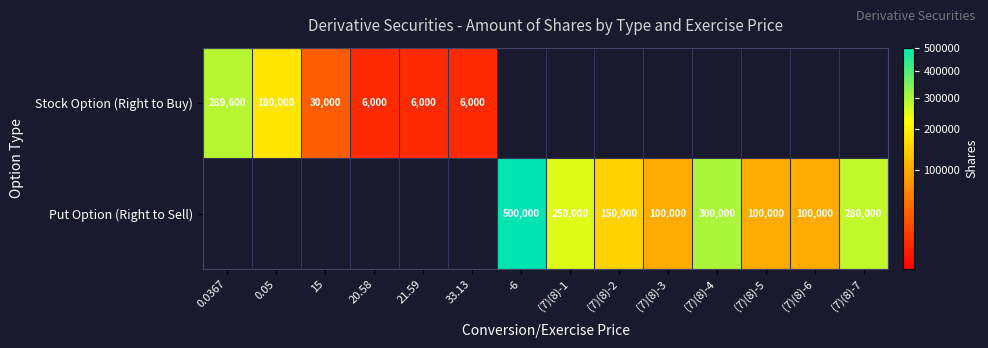

What is the difference between the Put Option (Right to Sell) values at (7)(8)-4 and -6?

200000